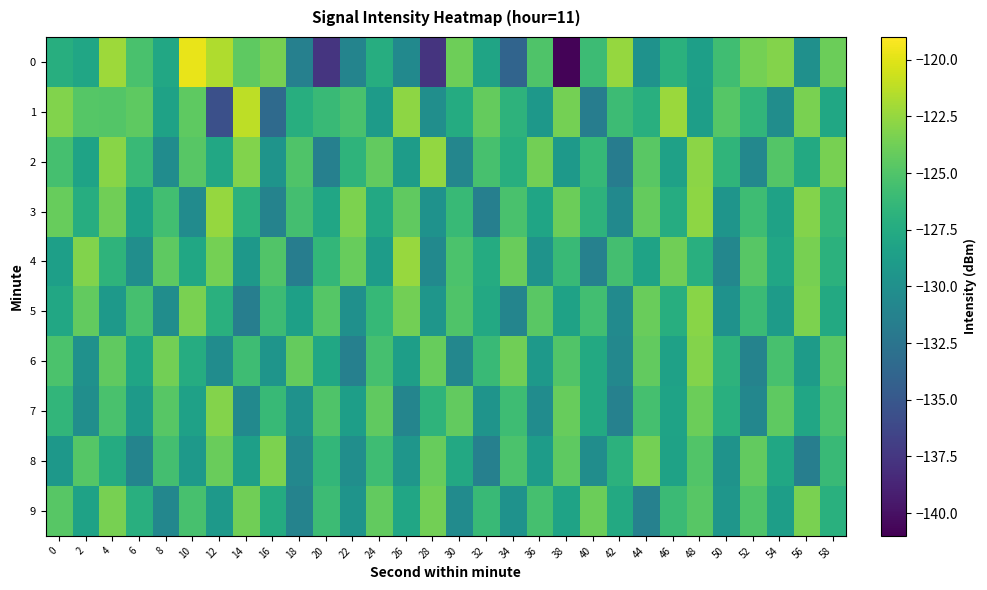

Which category has the highest value across all series?

10